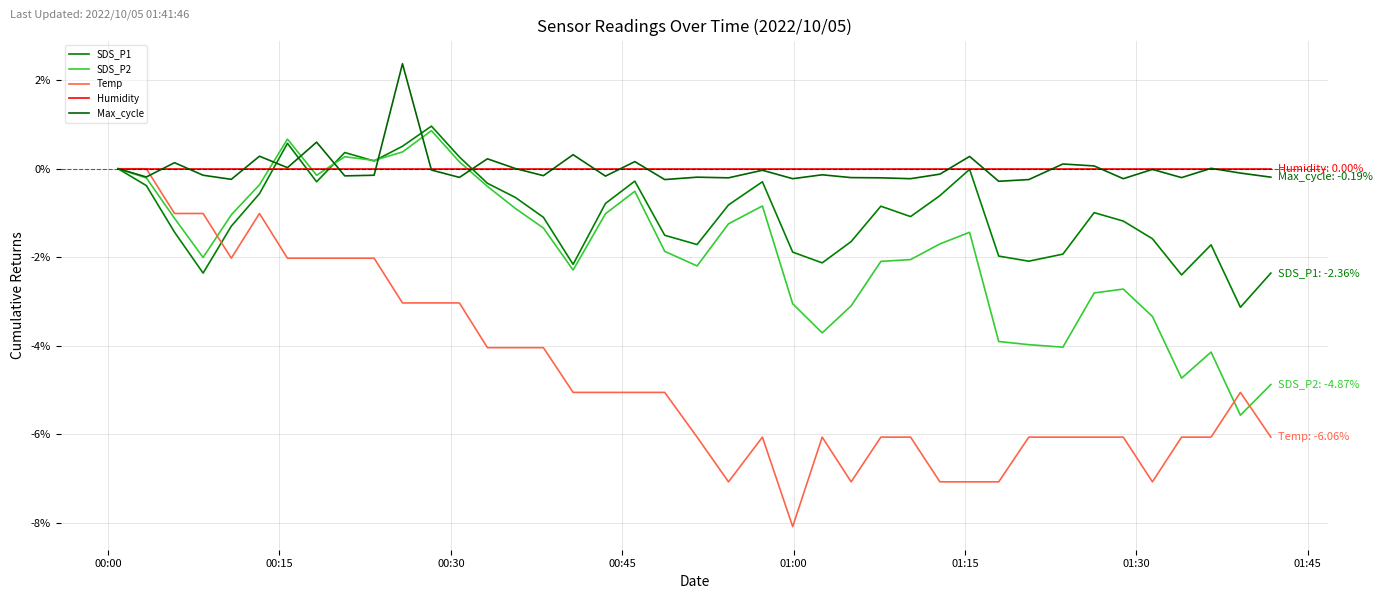

Does the chart display data point markers on the line(s)?

No